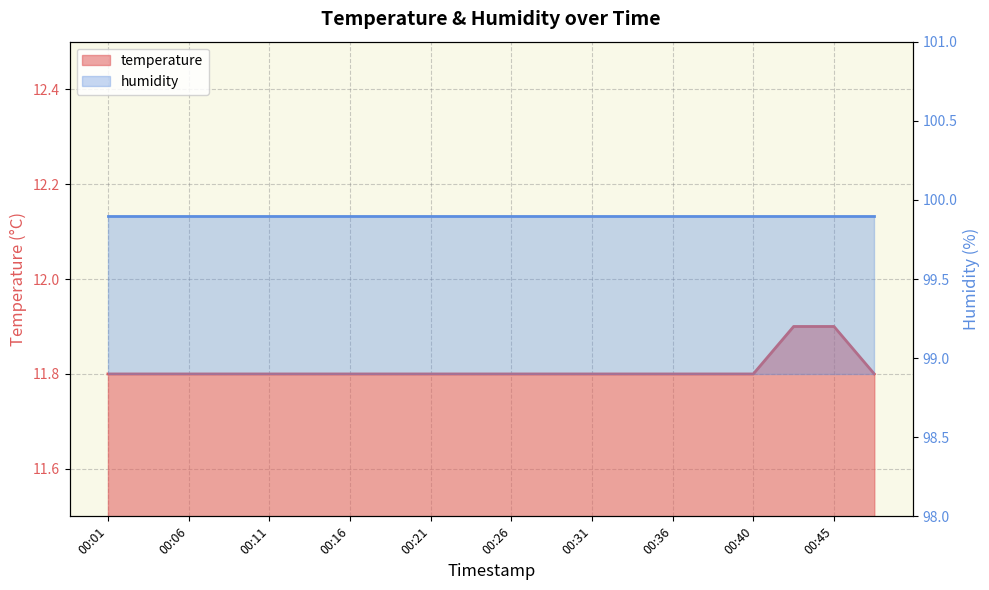

At which label is the value closest to 11?

00:01